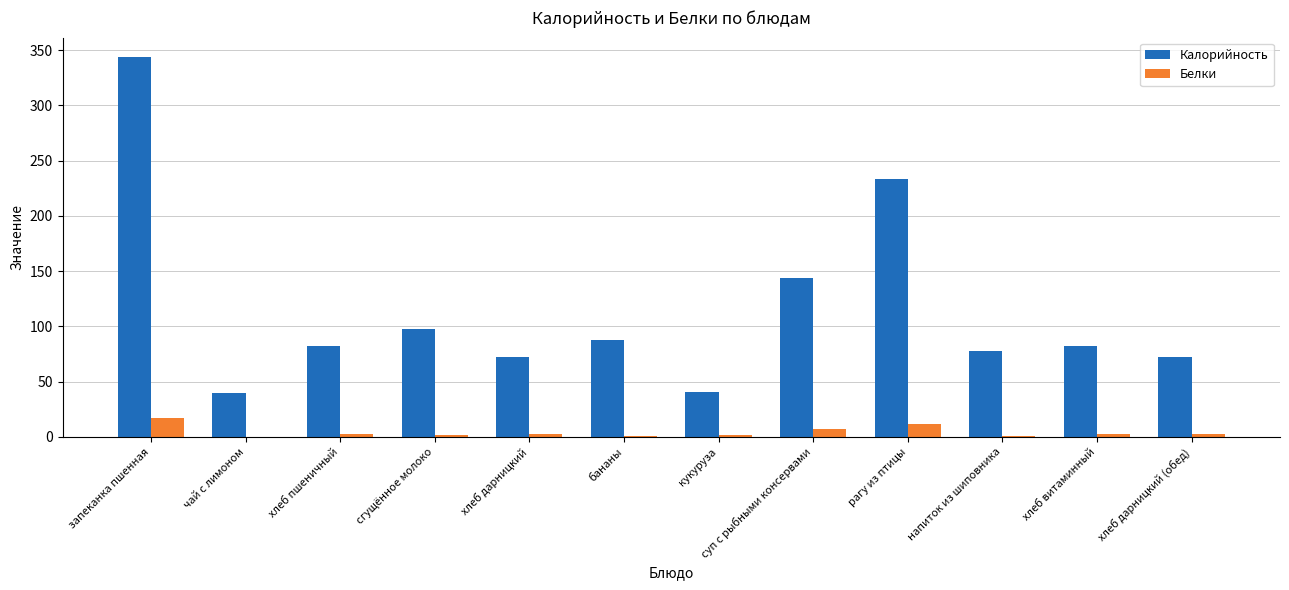

What value does the Калорийность series have at рагу из птицы?

233